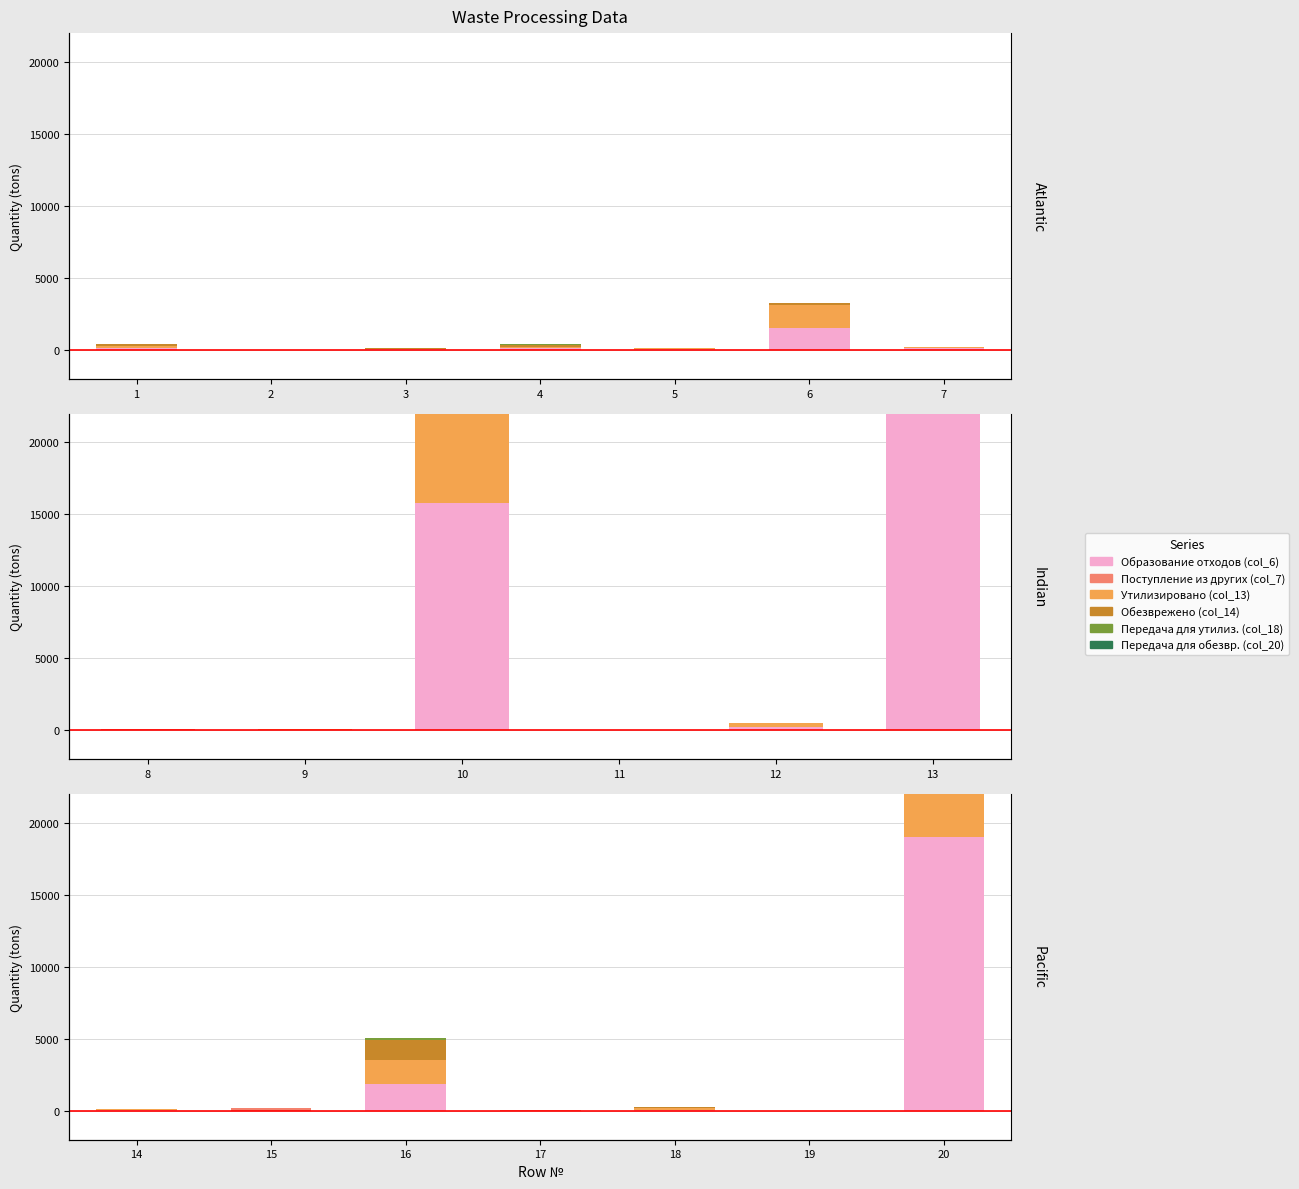

Which series has the widest spread of values?

Образование отходов (col_6)